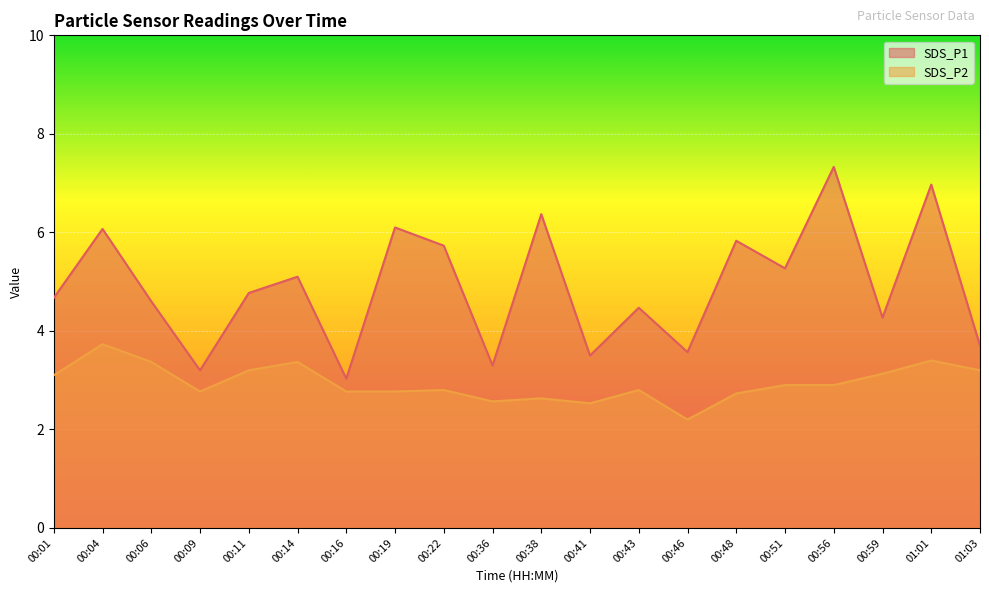

What is the average value of the SDS_P2 series?

2.9